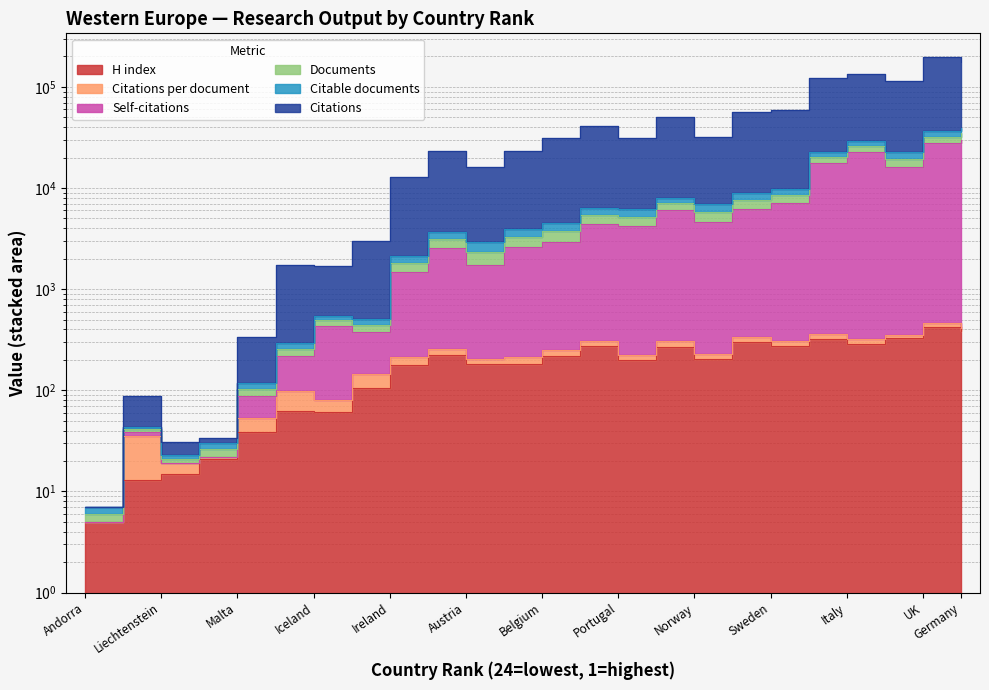

Rank the categories by Documents value from lowest to highest.

24, 22, 21, 23, 20, 19, 17, 18, 16, 14, 15, 13, 12, 10, 11, 8, 9, 7, 6, 3, 5, 4, 2, 1